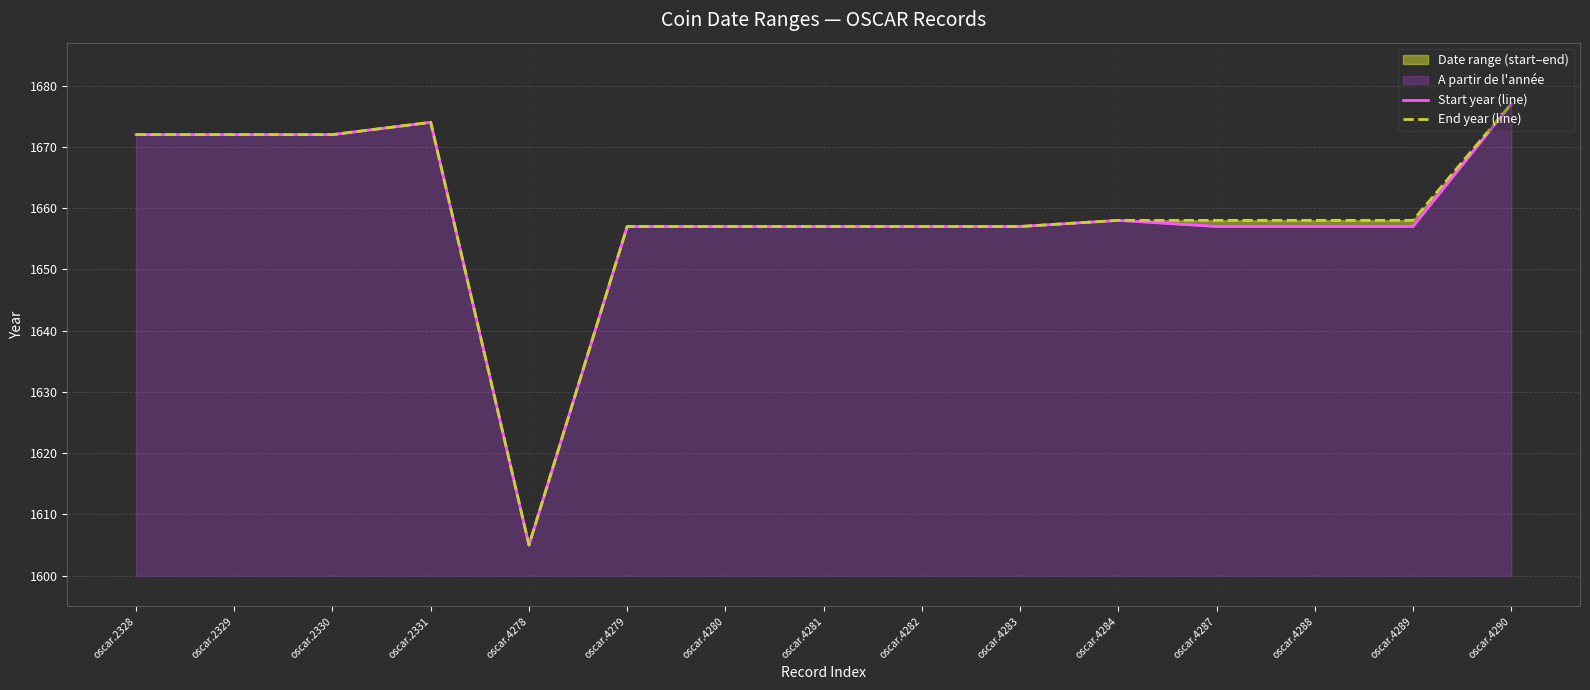

How many lines are shown in the chart?

2